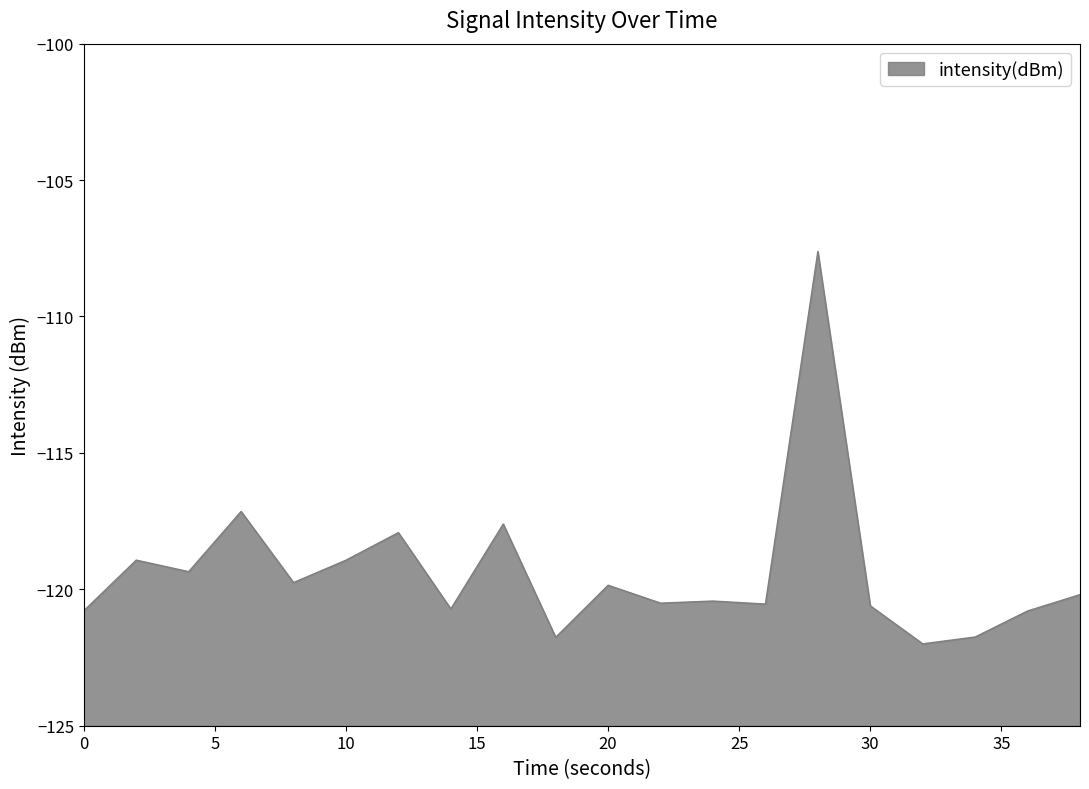

How many interior local peaks (higher than both neighbors) does the data have?

7